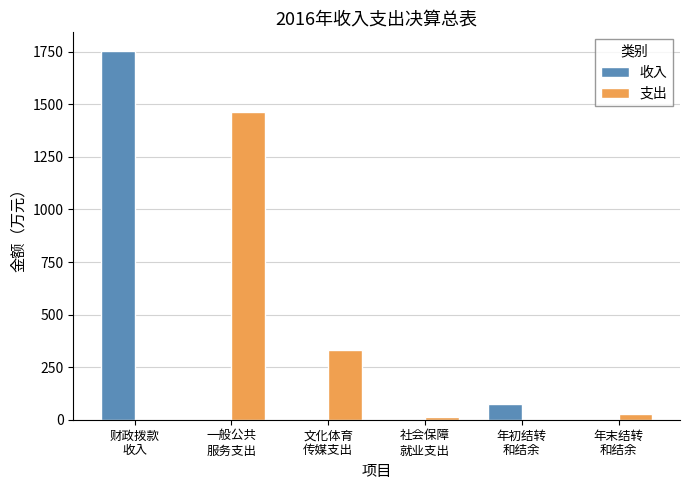

What is the difference between the 支出 values at 社会保障
就业支出 and 文化体育
传媒支出?

318.2